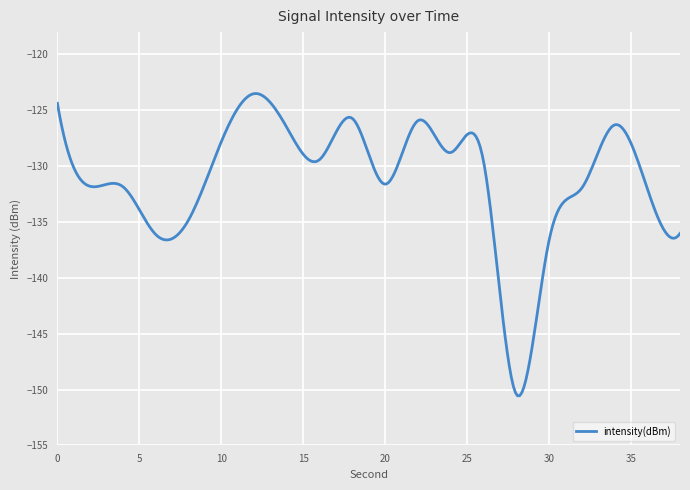

What is the greatest value displayed?

-123.5